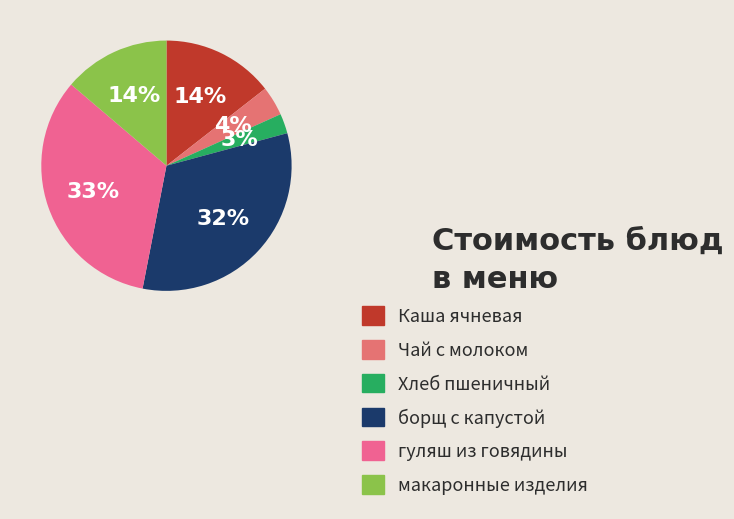

How many slices are in this pie chart?

6